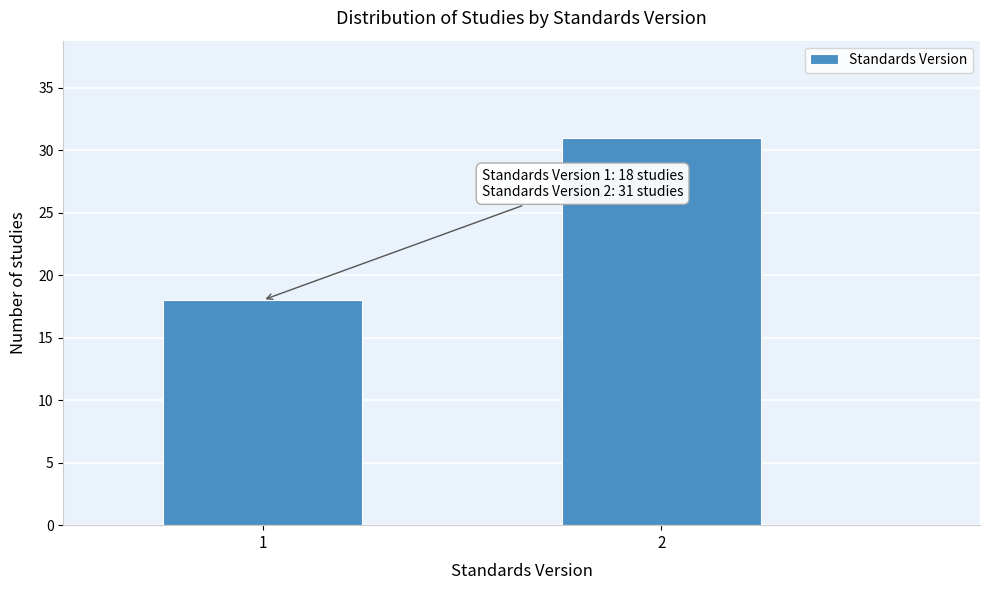

Reading left to right, transcribe all the data shown in this chart.

1=18	2=31